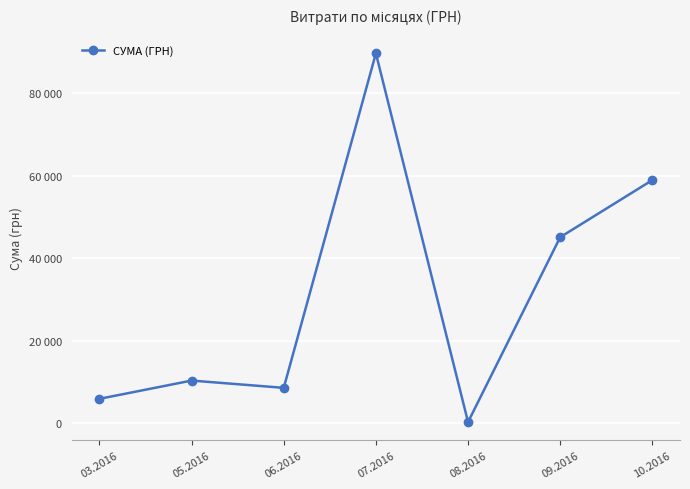

What is the label of the 4th point from the right?

07.2016